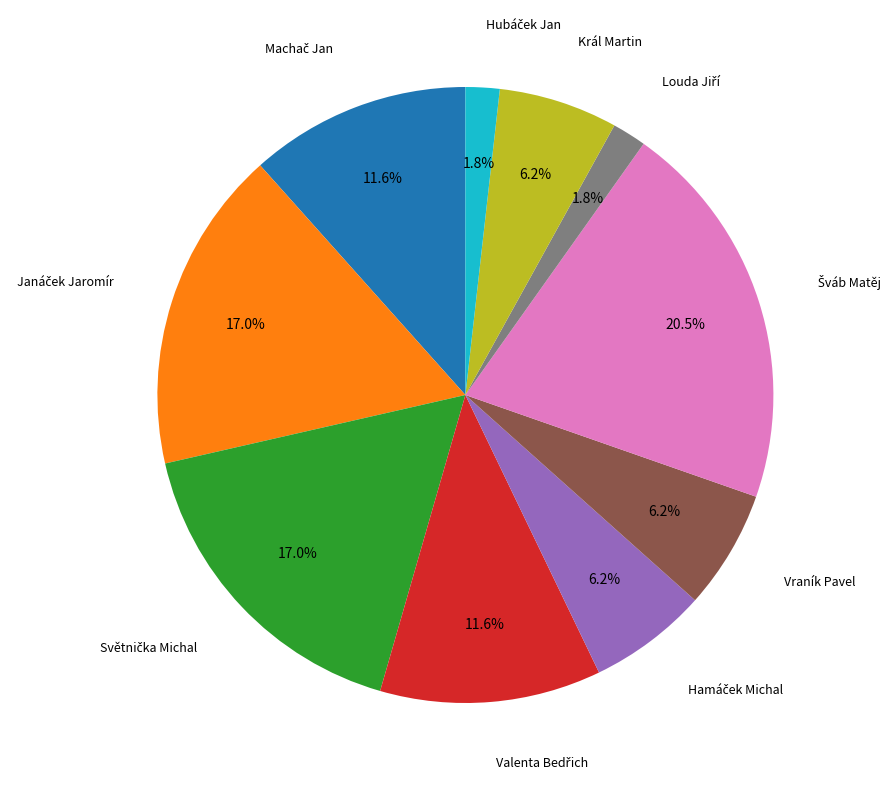

To the nearest percent, what is the difference between the largest and smallest slice percentages?

19%